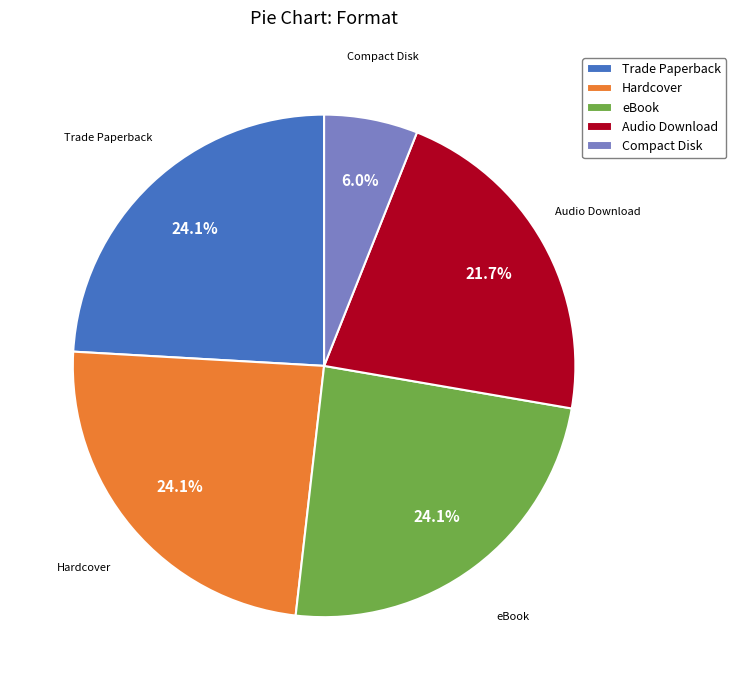

Is the sum of Compact Disk and Audio Download greater than half?

No